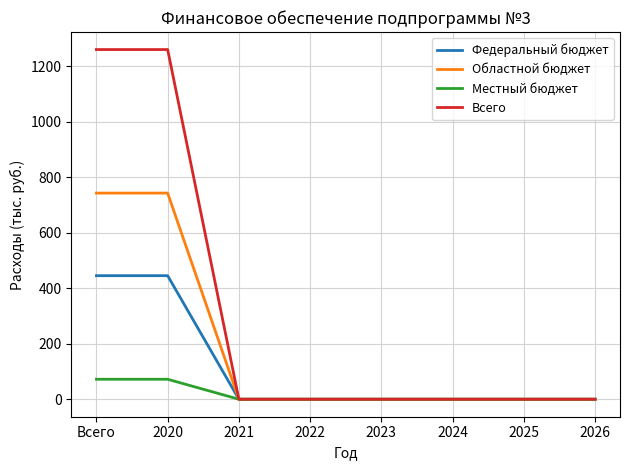

The value of Федеральный бюджет at 2025 is 0.0. True or false?

True